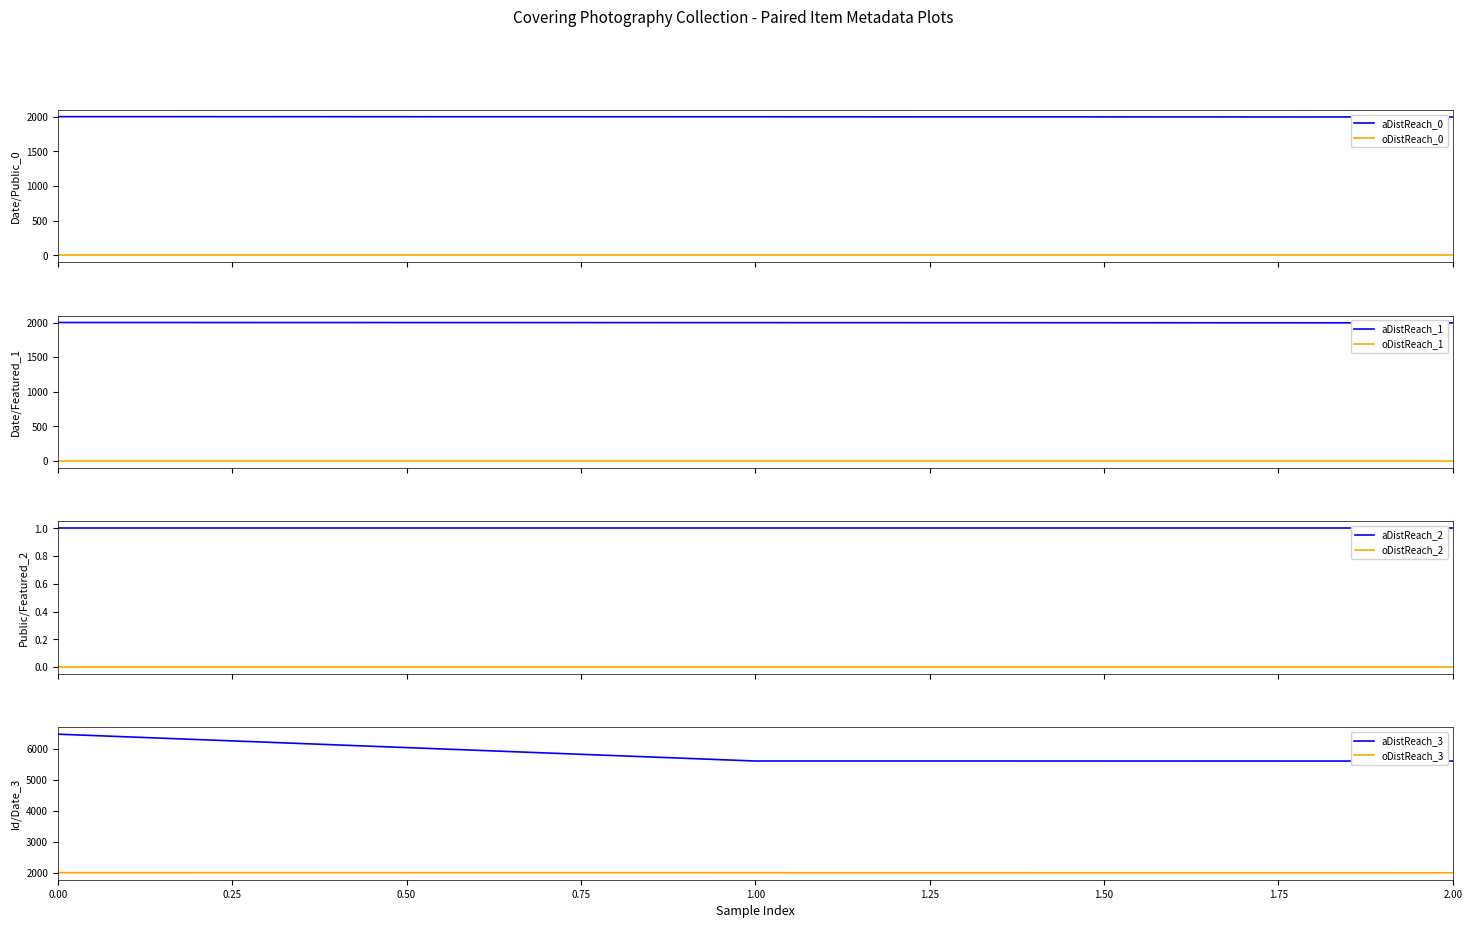

Which series has the widest spread of values?

Item Id